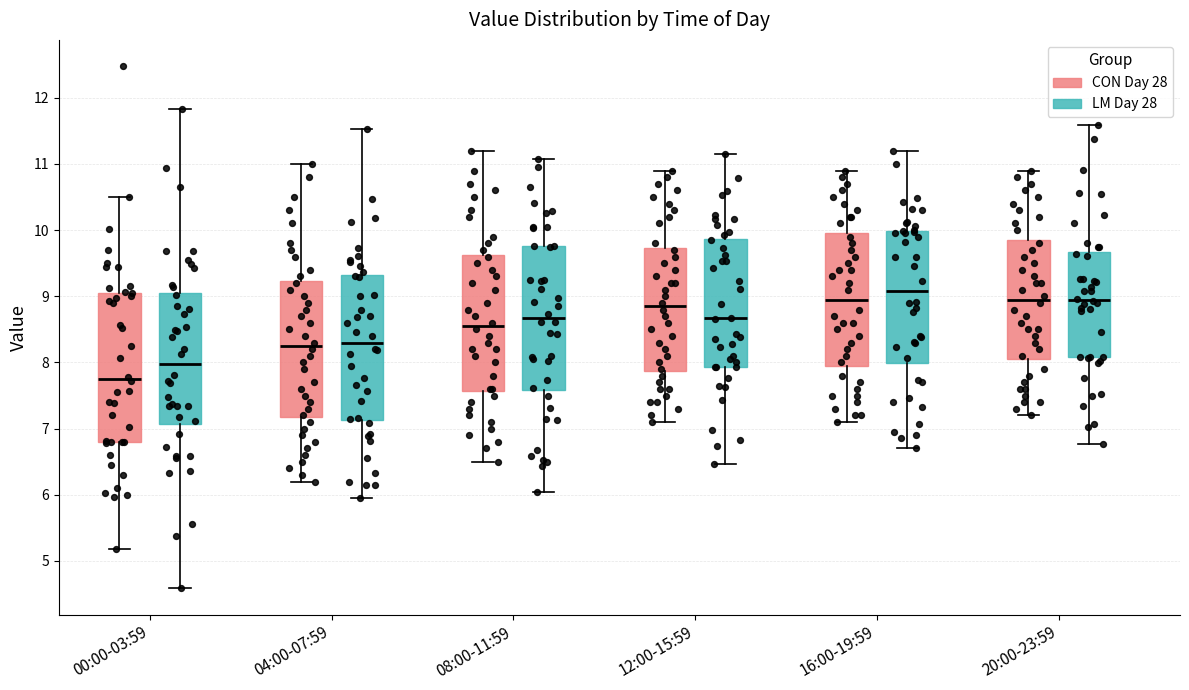

Where is the lower edge of the box for 20:00-23:59 (CON Day 28) on the y-axis? The values are not printed on the chart, so give them approximately, as read against the axis.

8.1